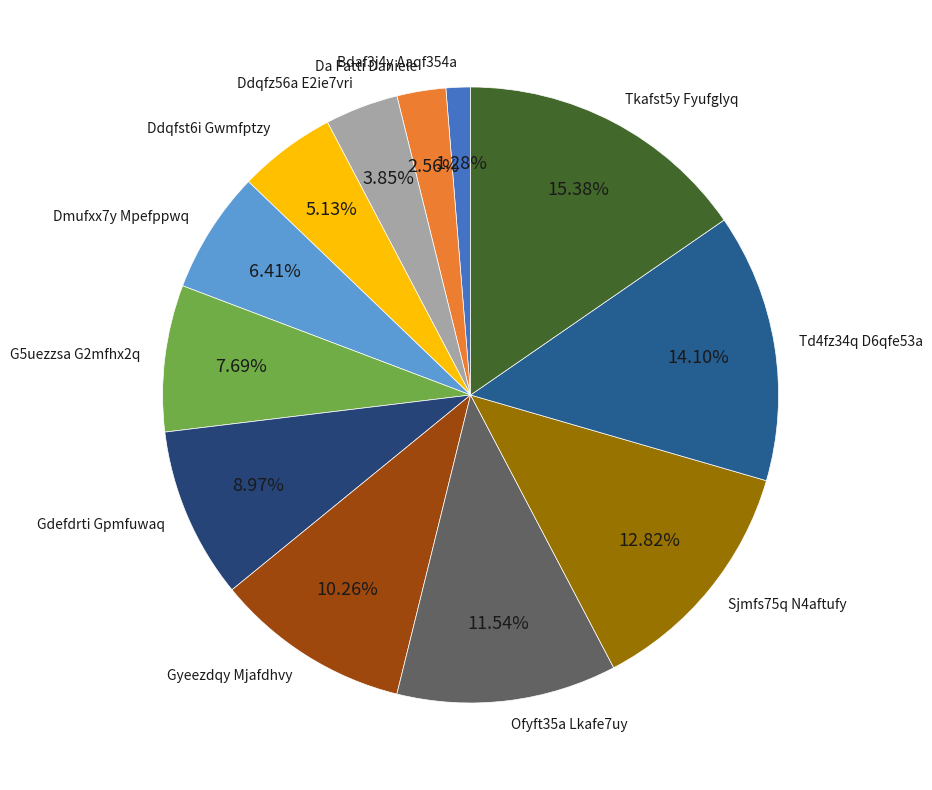

Is it true that Dmufxx7y Mpefppwq is 6% of the pie?

True